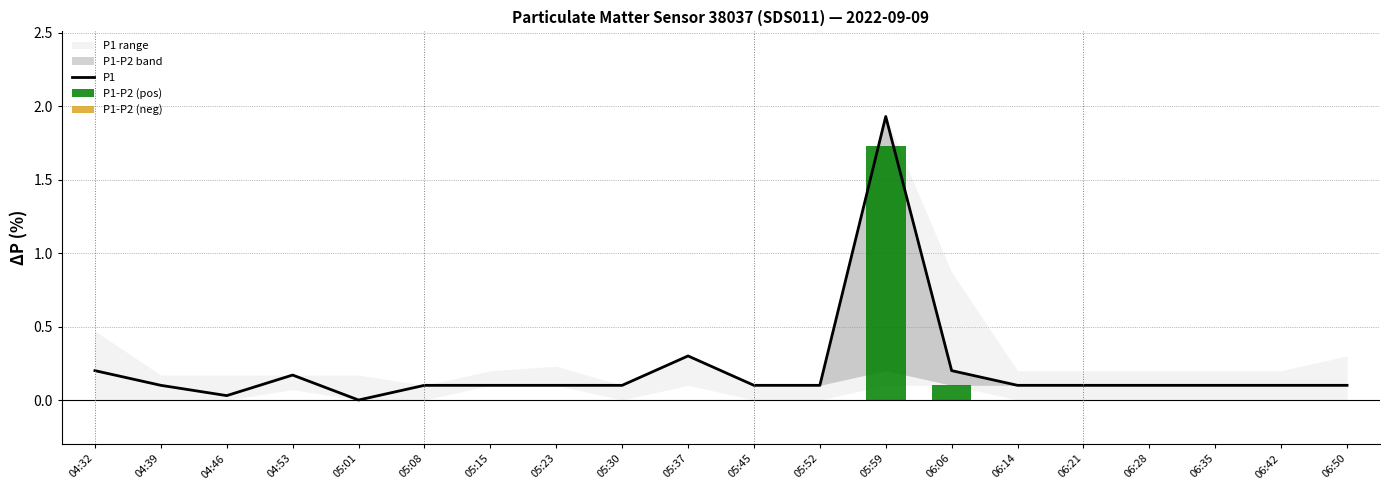

What is the label of the 2nd bar from the left?

04:39